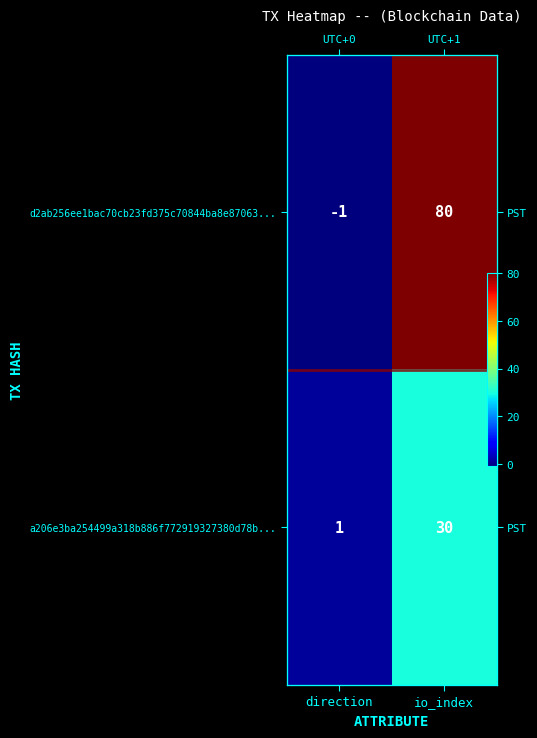

At which label is d2ab256ee1bac70cb23fd375c70844ba8e87063... closest to 39?

direction